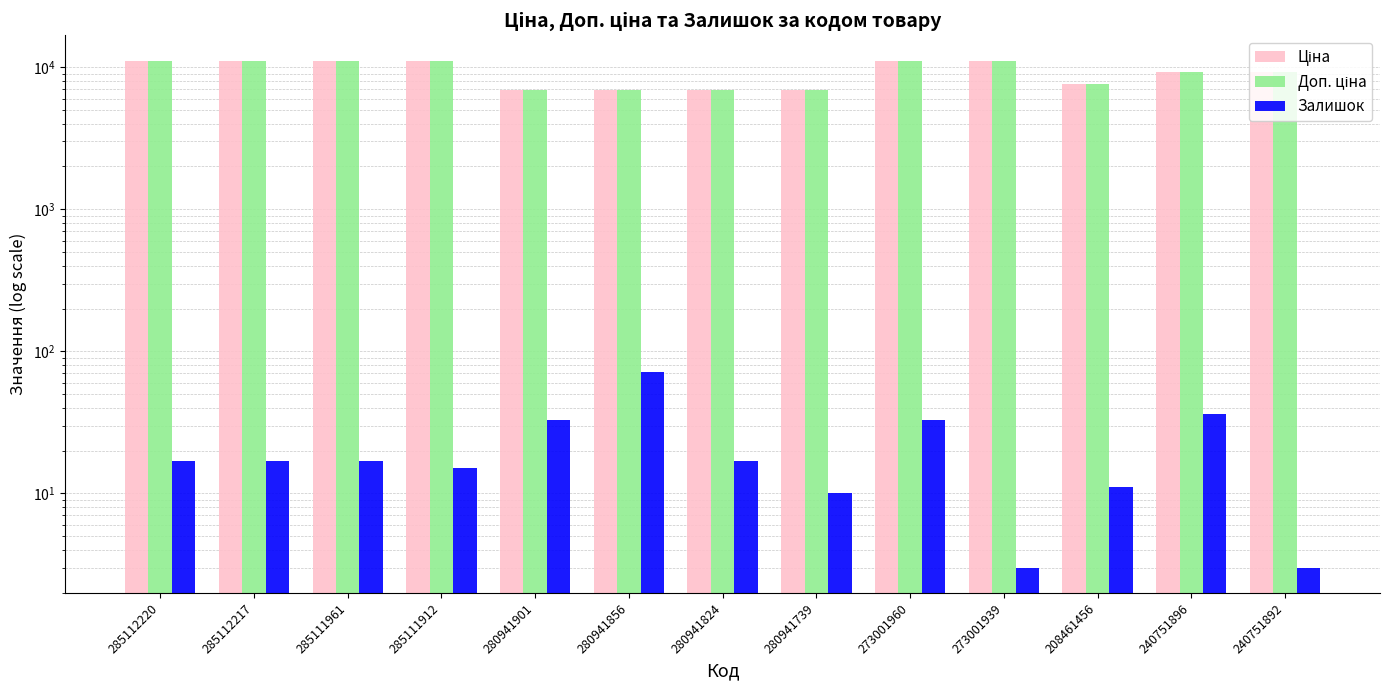

Between 285112220 and 240751892, which series saw the biggest shift?

Ціна